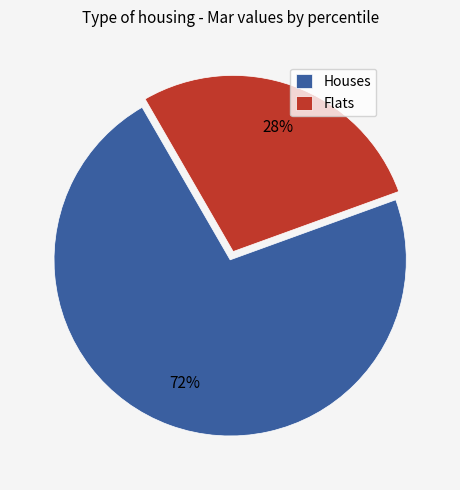

Combined, do Flats and Houses account for over 50%?

Yes